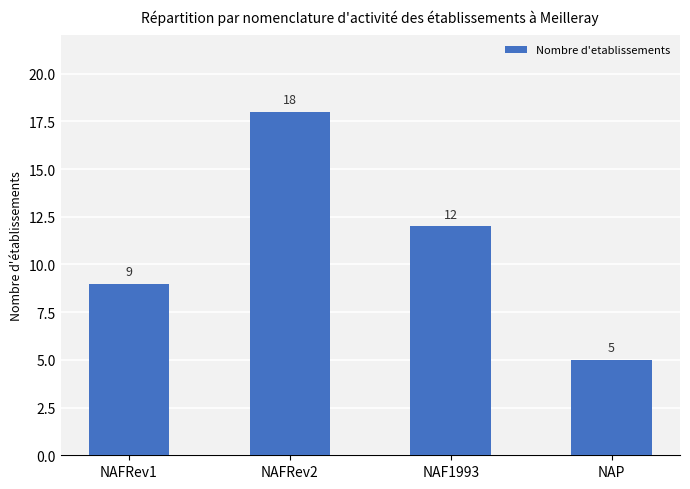

Reading right to left, list all the values displayed in this chart.

5	12	18	9